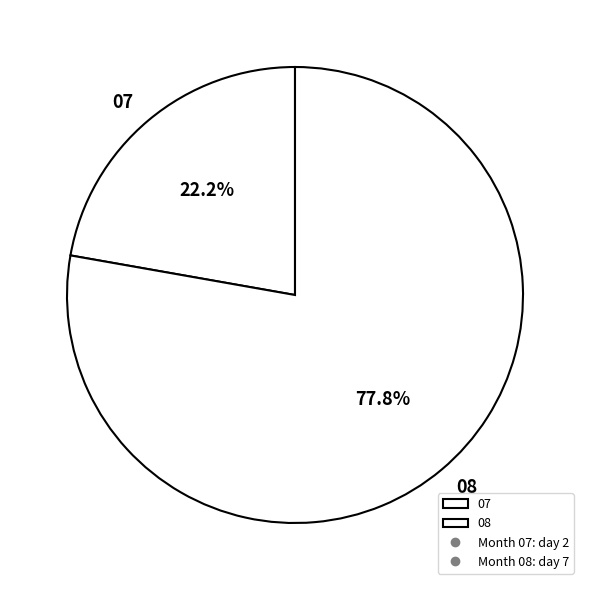

Count the number of slices in the pie.

2